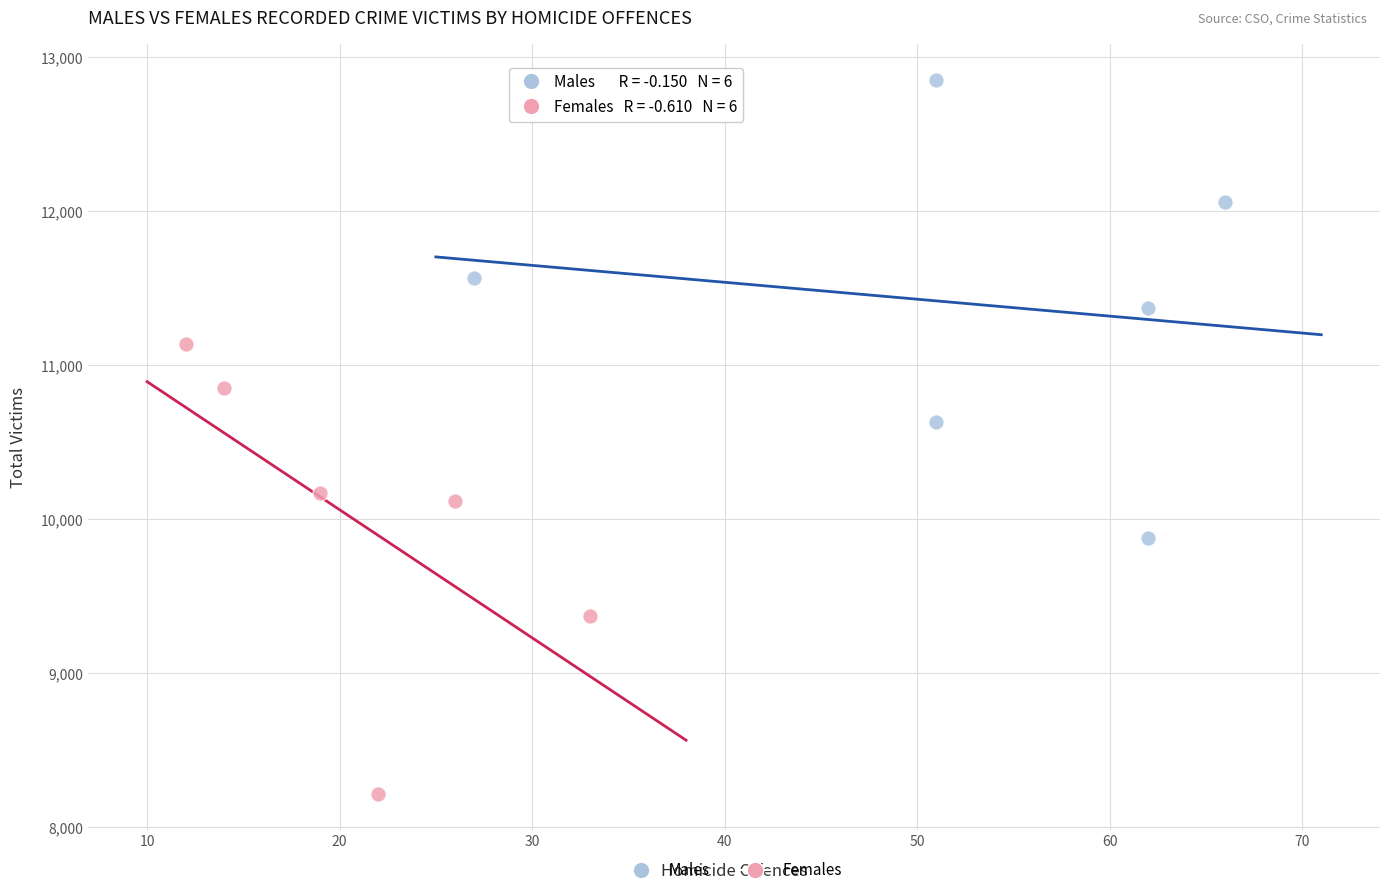

What are all the series names shown in the legend?

Males, Females